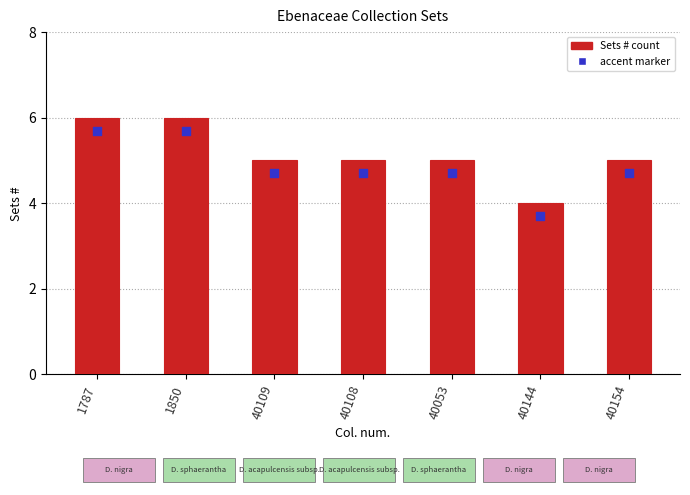

Which series reaches the minimum Y coordinate?

accent marker